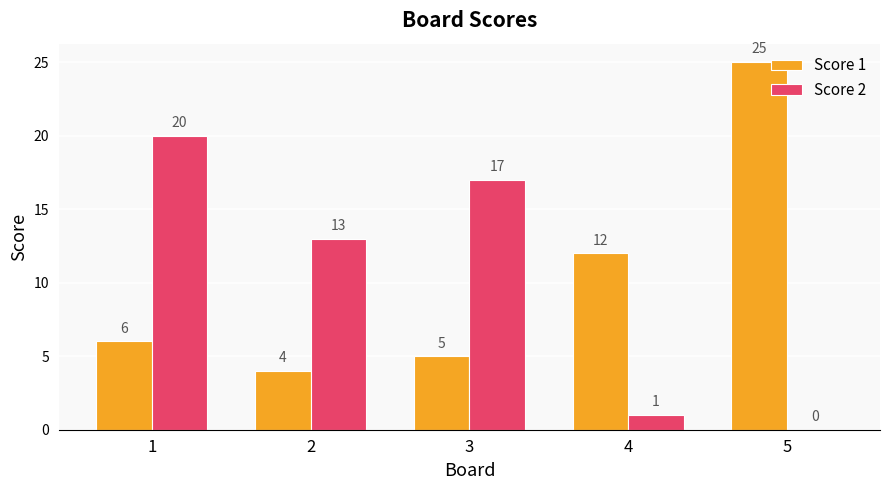

At which category is the sum across all series the highest?

1